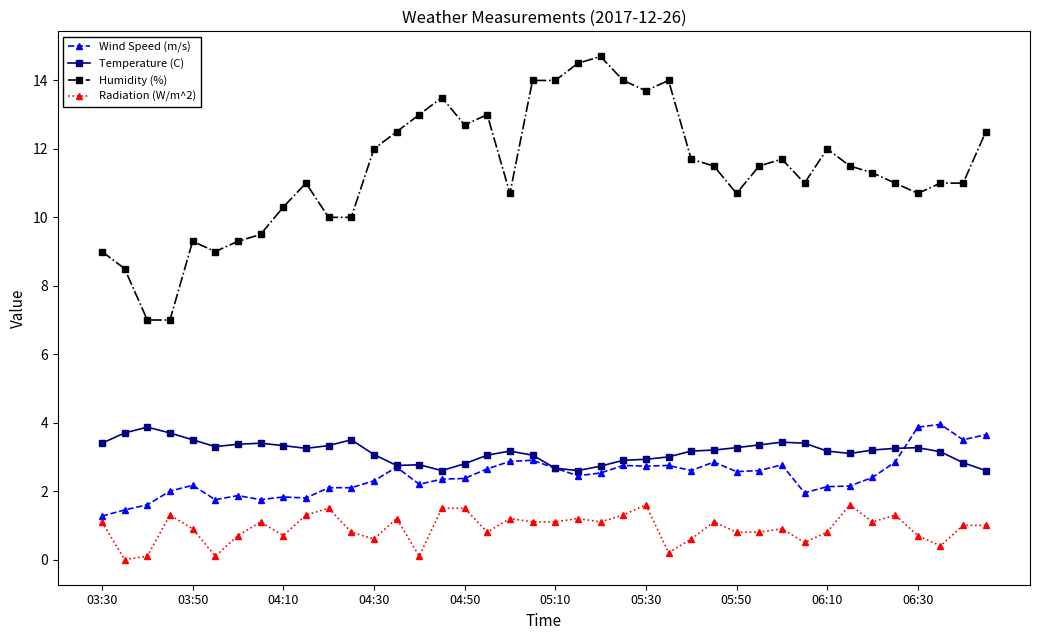

True or false: Temperature (C) and Radiation (W/m^2) cross at least once.

False